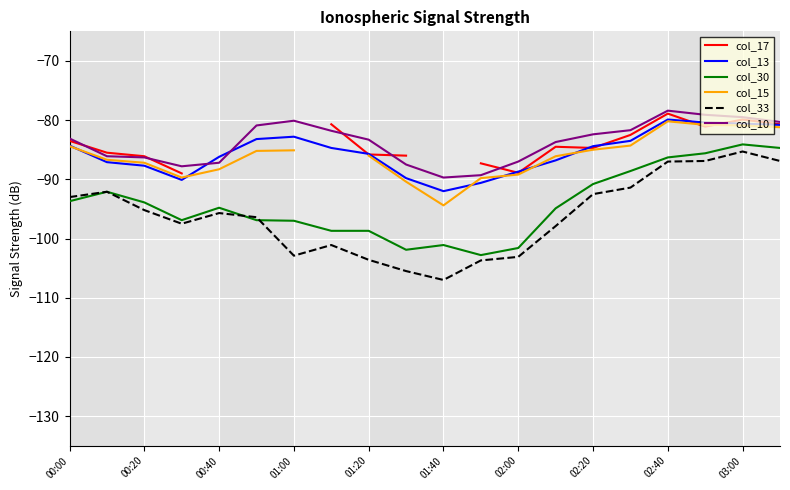

What is the highest value of the col_30 series?

-84.1